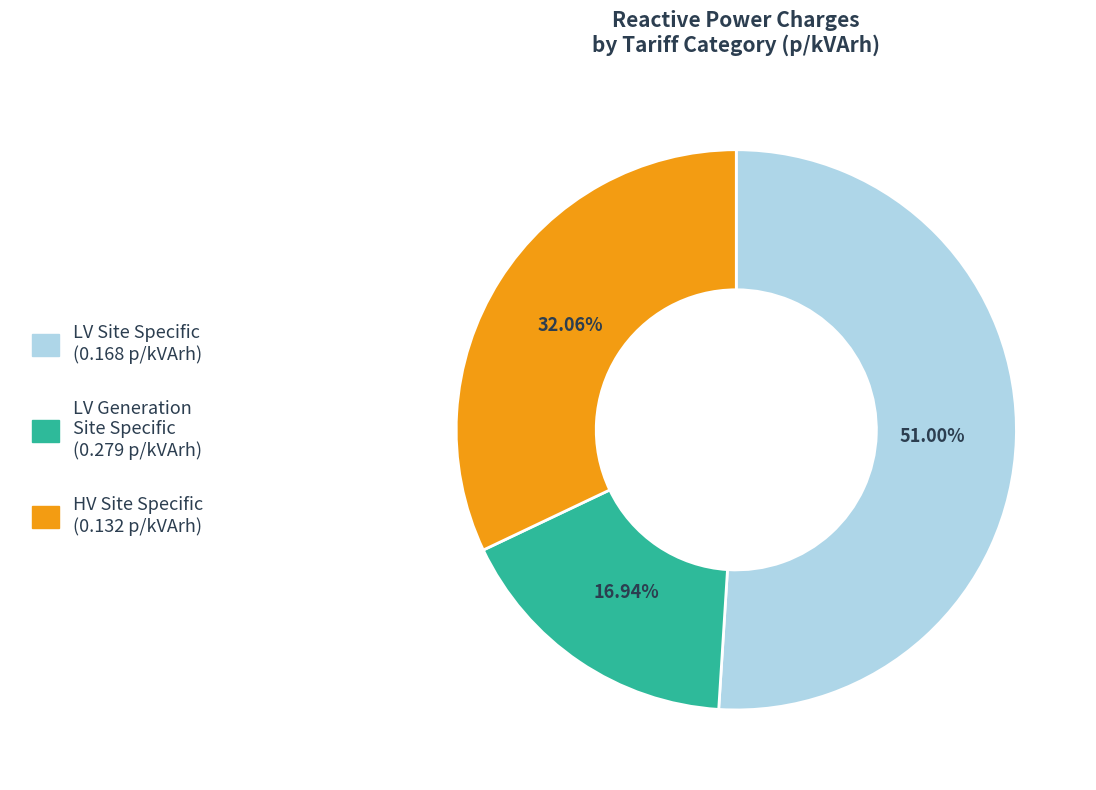

How many slices are in this pie chart?

3